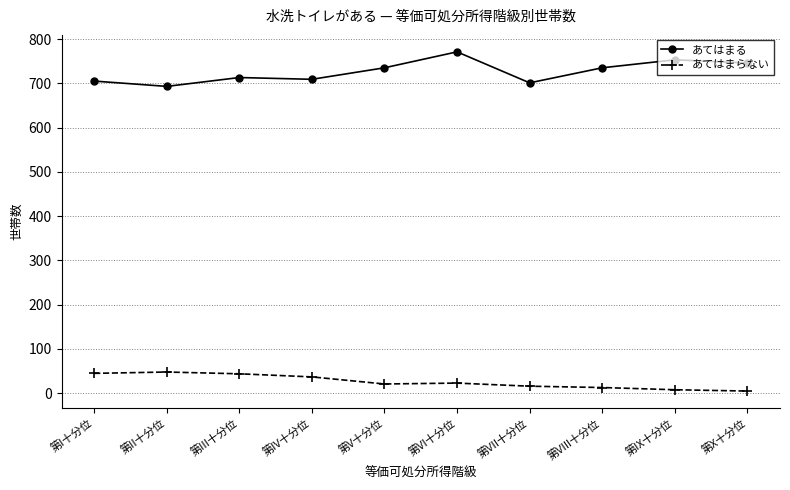

At which category does あてはまる reach its first local valley?

第II十分位